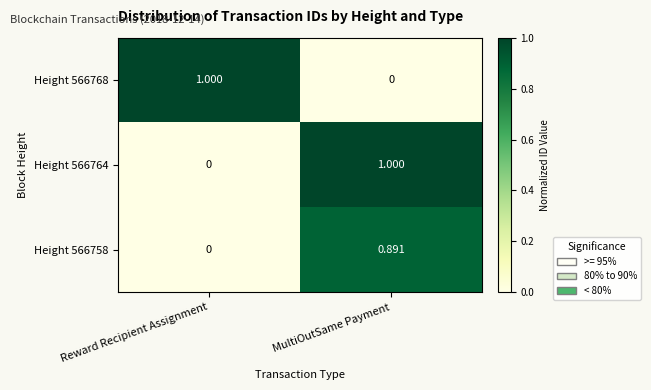

At how many categories does at least one series exceed 0?

2